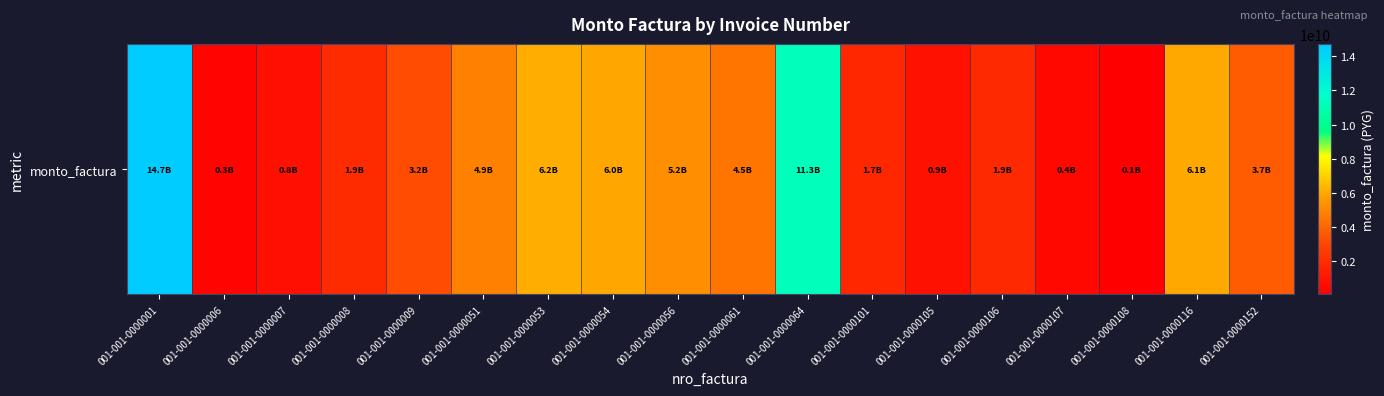

List the labels in order of value, smallest first.

001-001-0000108, 001-001-0000006, 001-001-0000107, 001-001-0000007, 001-001-0000105, 001-001-0000101, 001-001-0000106, 001-001-0000008, 001-001-0000009, 001-001-0000152, 001-001-0000061, 001-001-0000051, 001-001-0000056, 001-001-0000054, 001-001-0000116, 001-001-0000053, 001-001-0000064, 001-001-0000001